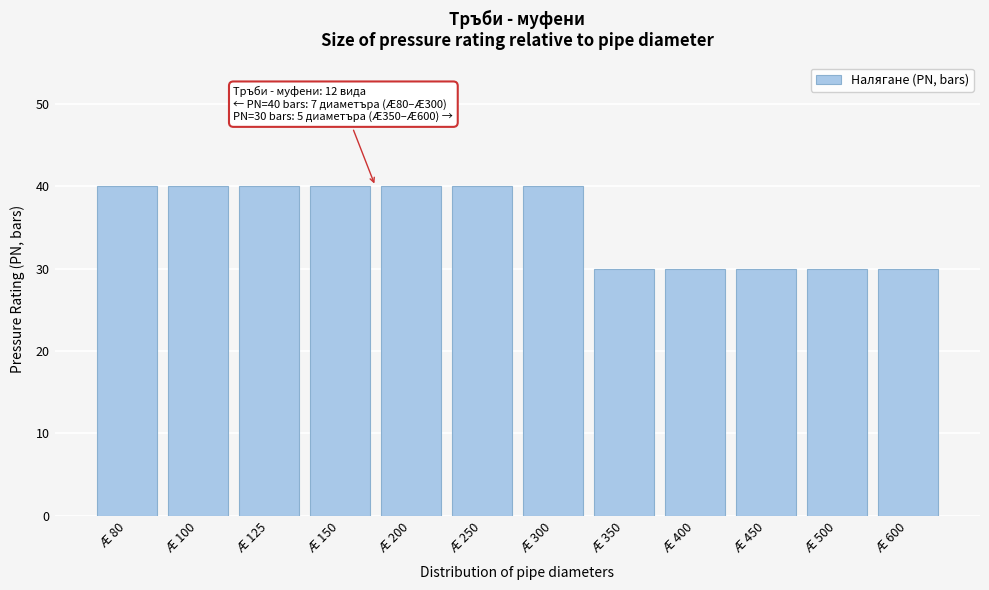

Reading right to left, extract all data points from this chart.

Æ 600=30	Æ 500=30	Æ 450=30	Æ 400=30	Æ 350=30	Æ 300=40	Æ 250=40	Æ 200=40	Æ 150=40	Æ 125=40	Æ 100=40	Æ 80=40